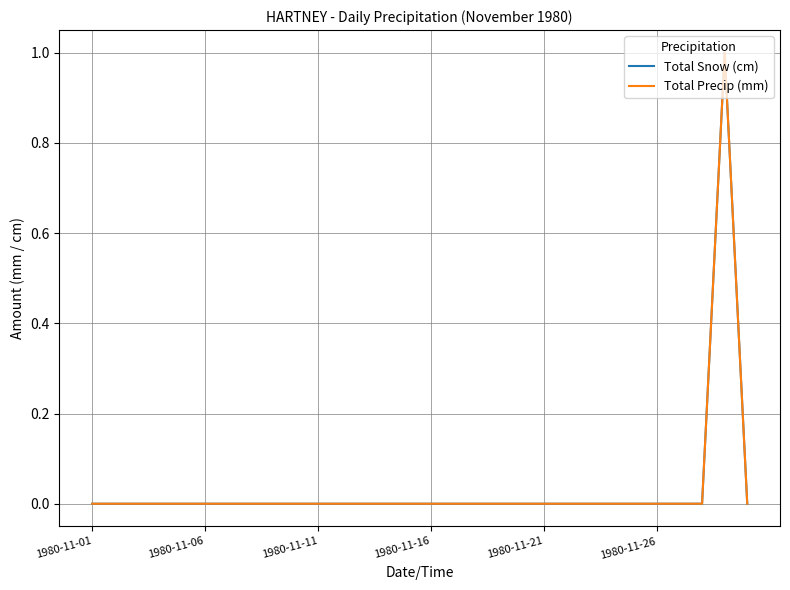

Where is Total Snow (cm) nearest to the value 0?

1980-11-01